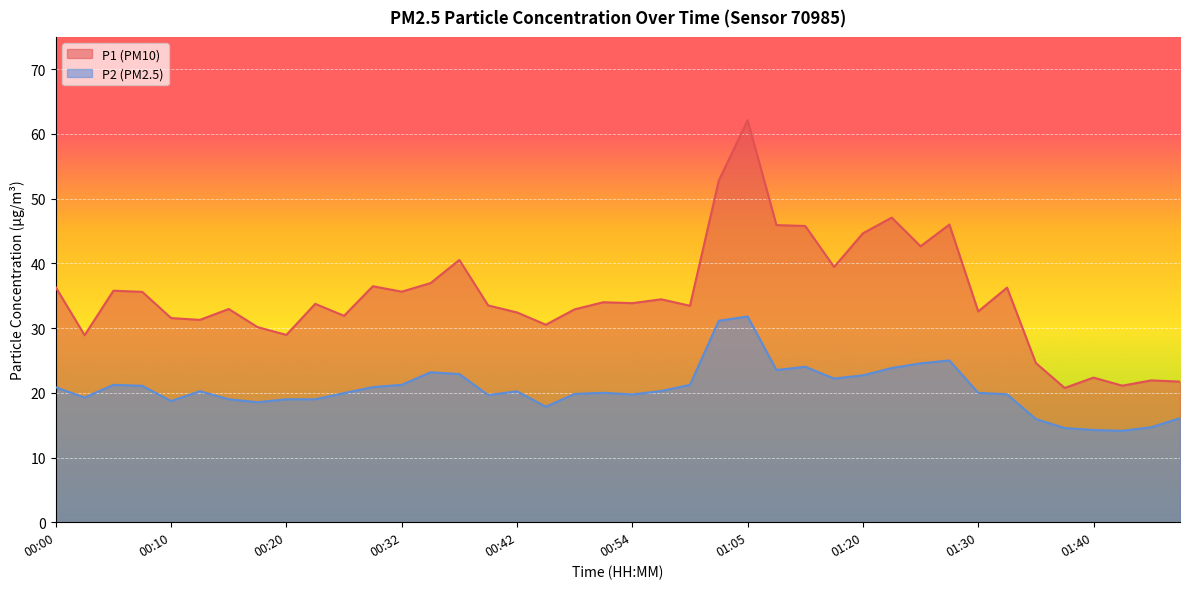

Does the chart display data point markers on the line(s)?

No